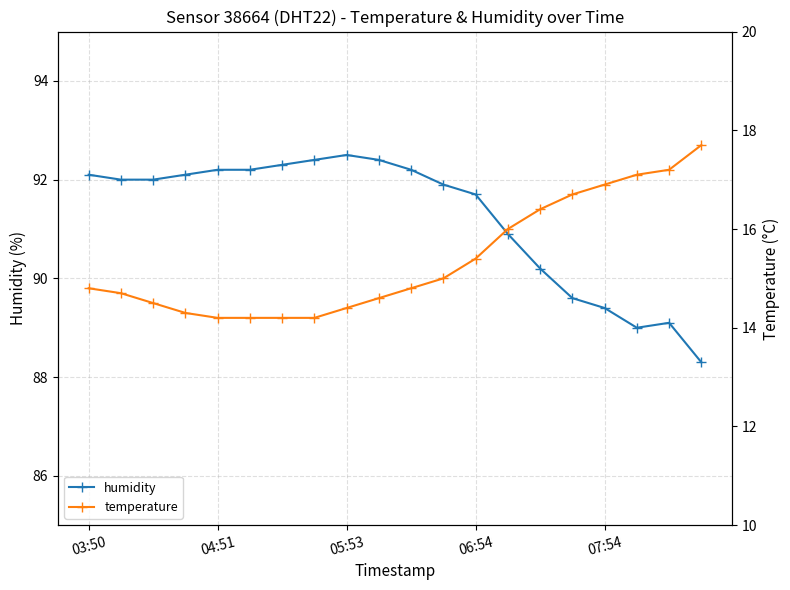

True or false: humidity has a value of 92.2 at 04:51.

True